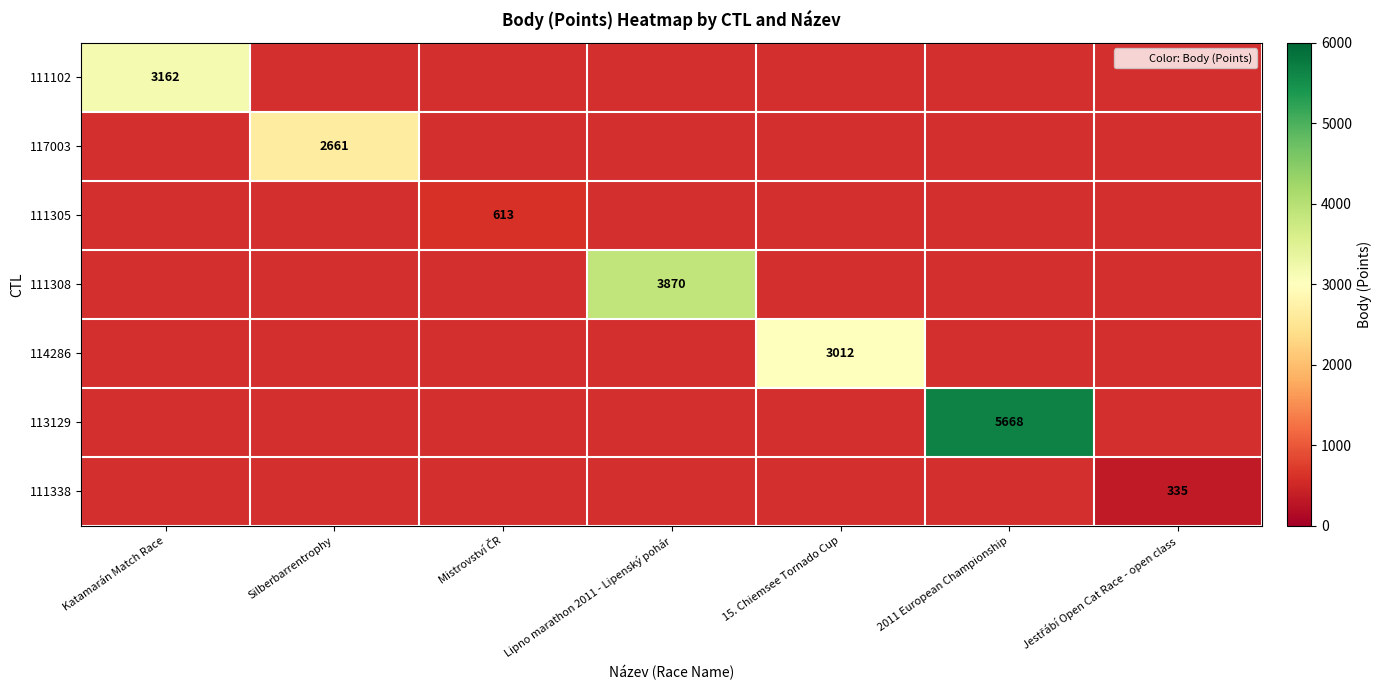

Which has a higher value, Jestřábí Open Cat Race - open class or Mistrovství ČR?

Mistrovství ČR